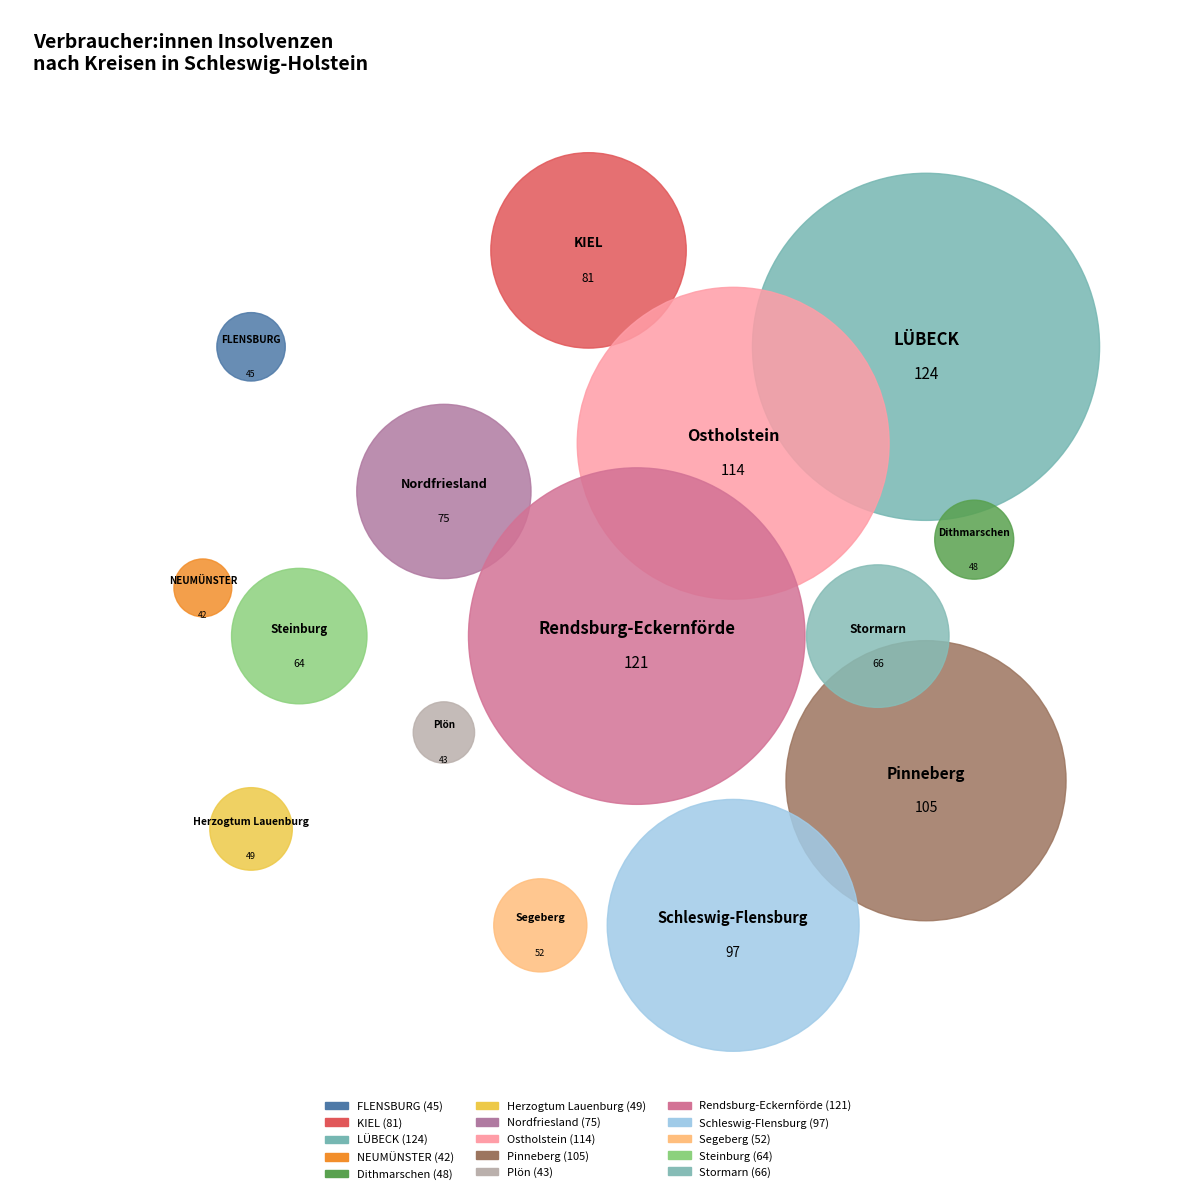

Count the number of slices in the pie.

15